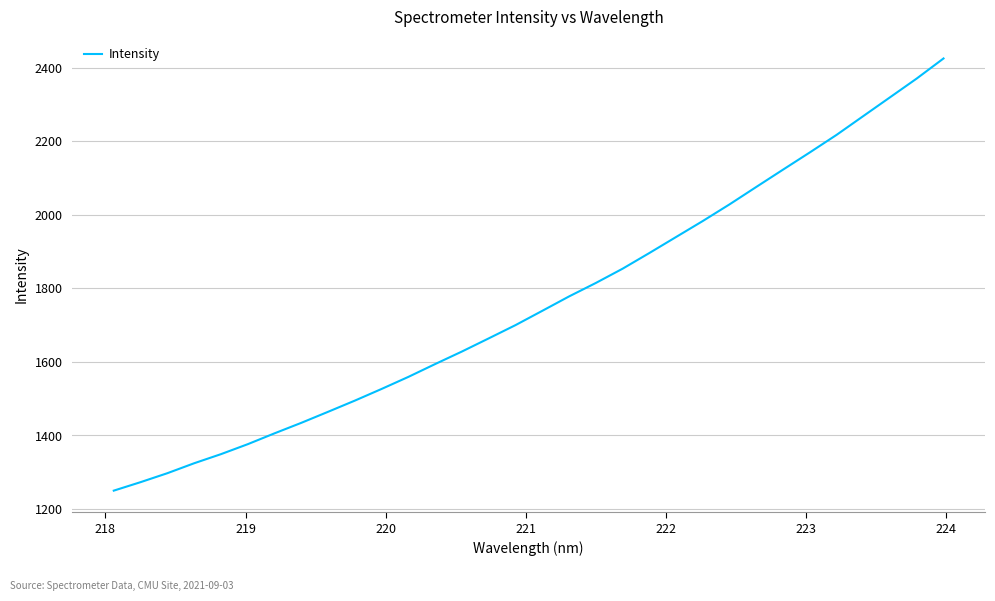

What is the smallest value displayed?

1250.1